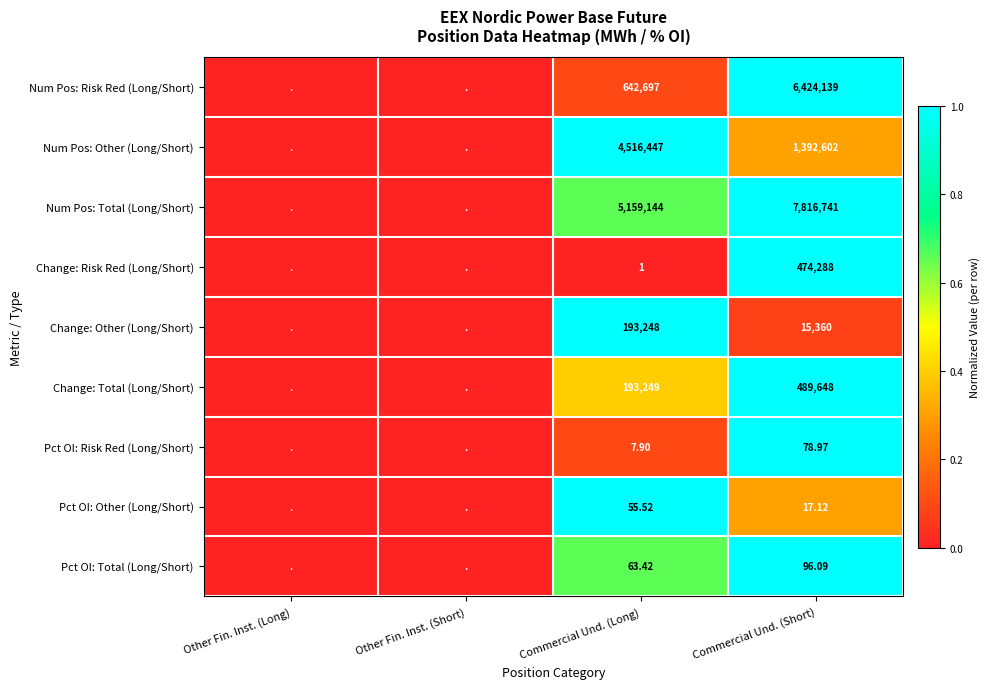

Which series changed the most between Commercial Und. (Long) and Commercial Und. (Short)?

Num Pos: Risk Red (Long/Short)